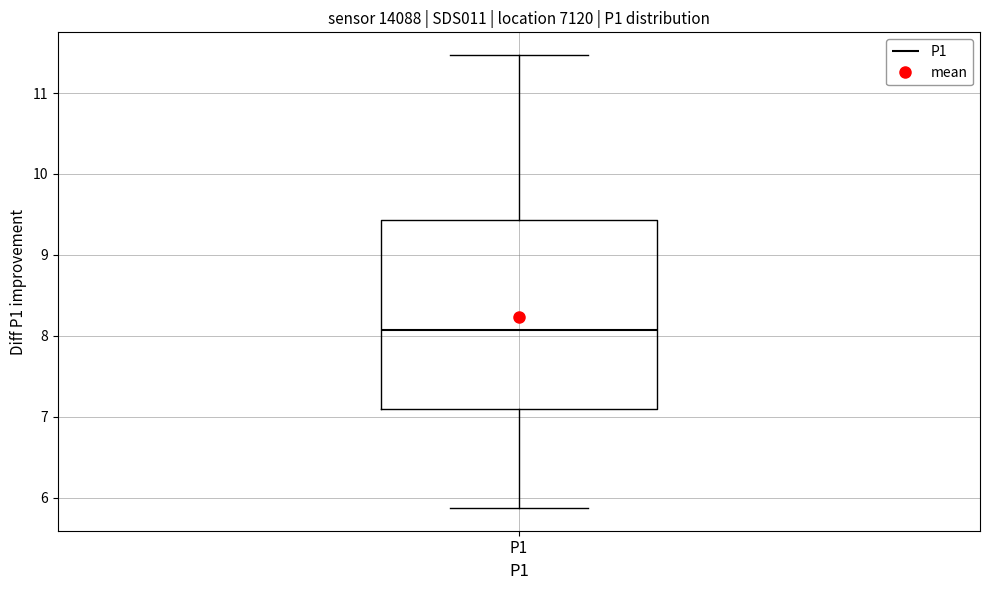

Transcribe this box plot: give where the median line is, the range the box spans, and where the two whiskers end, as read against the y-axis. The values are not printed on the chart, so give them approximately, as read against the axis.

median 8.1, box 7.1 to 9.4, whiskers 5.9 to 11.5